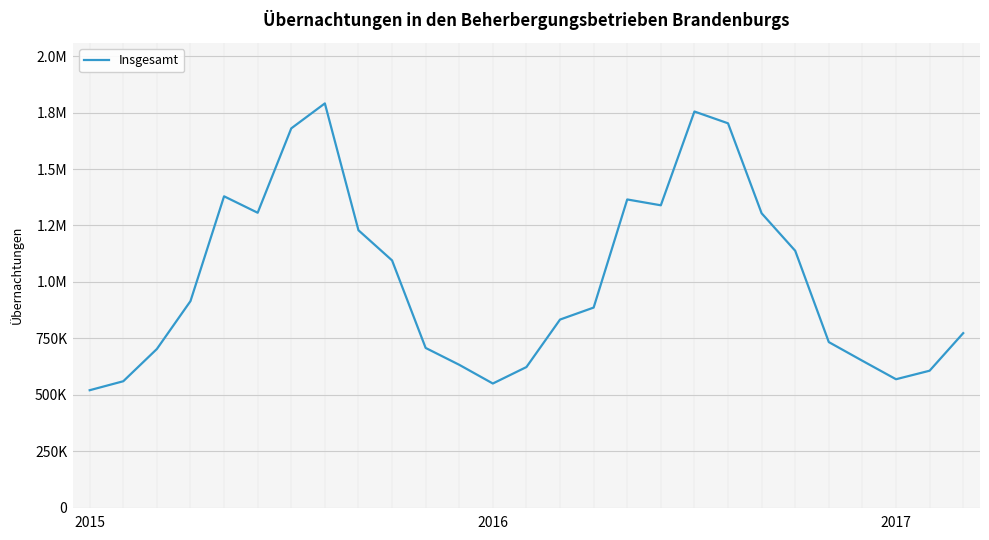

Does the chart have visible grid lines?

Yes